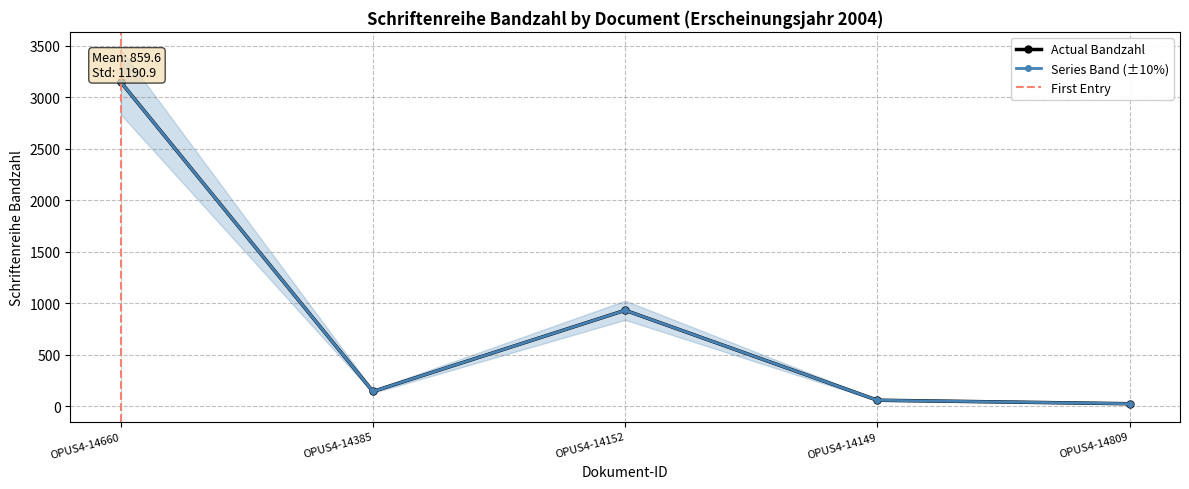

What is the difference between the maximum and minimum values?

3123